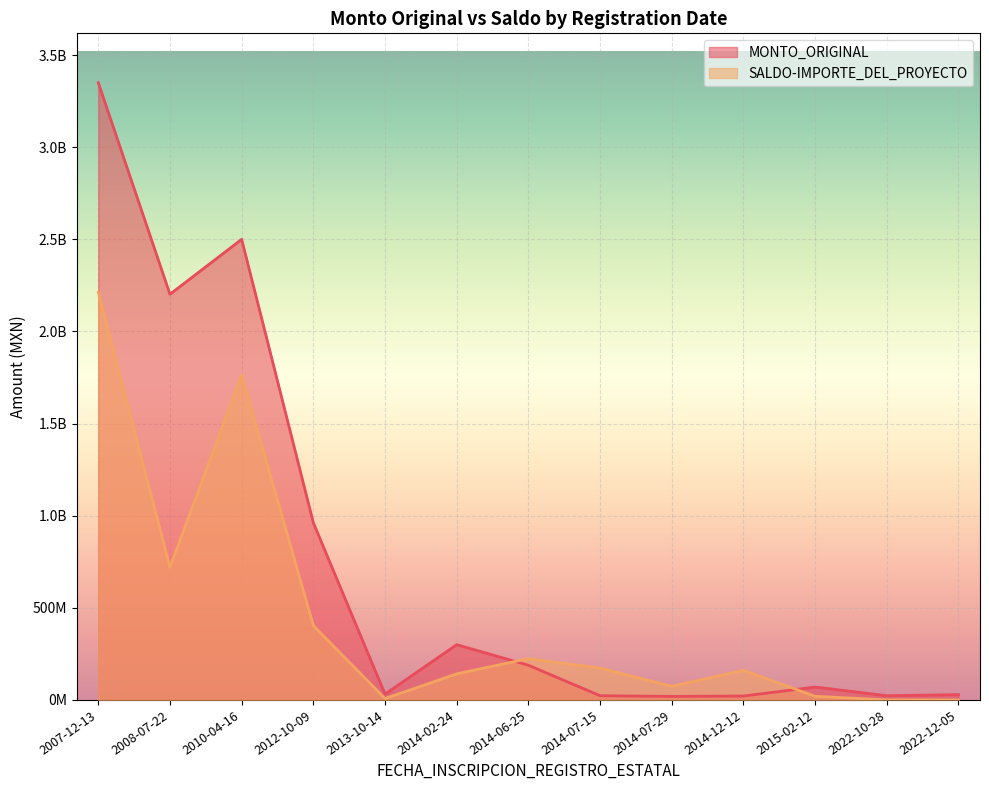

What is the sum of all MONTO_ORIGINAL values?

9717983074.9